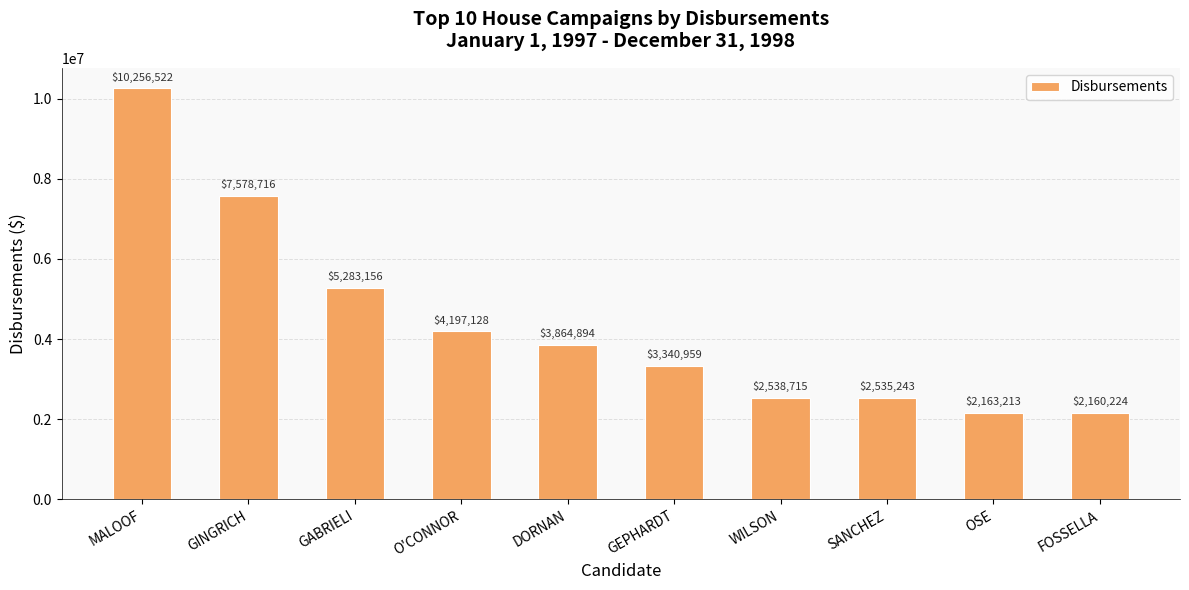

Reading right to left, list all the values displayed in this chart.

2160224	2163213	2535243	2538715	3340959	3864894	4197128	5283156	7578716	10256522